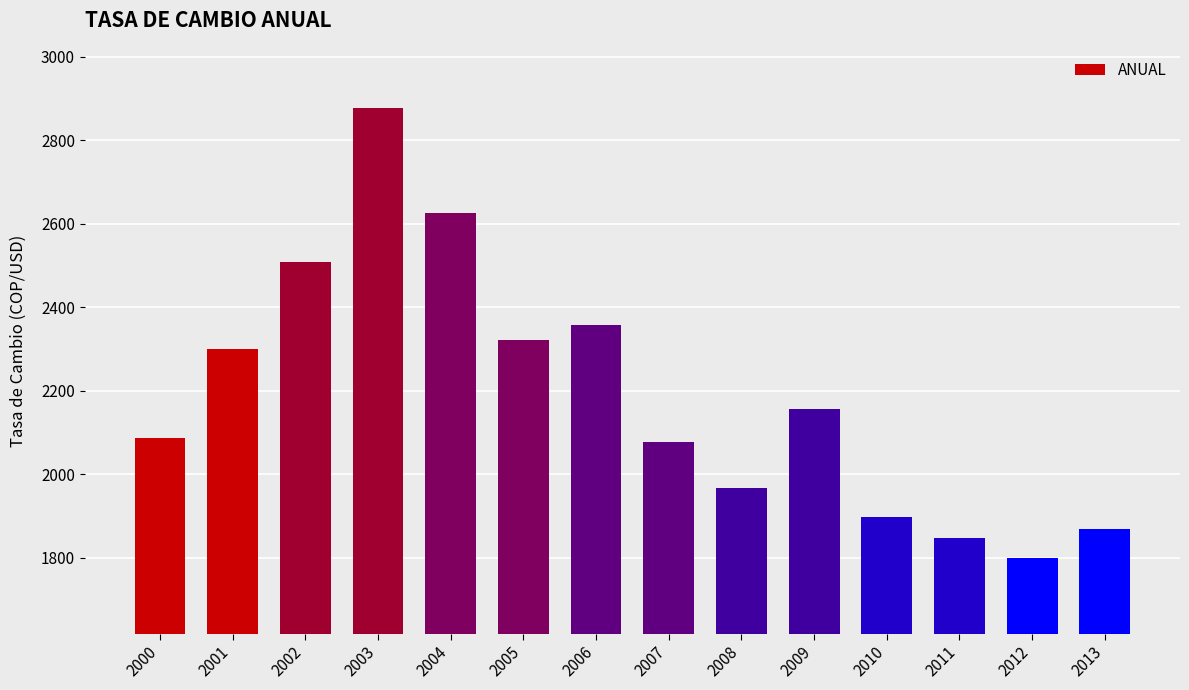

Is it true that the value at 2000 is 2087.4?

True